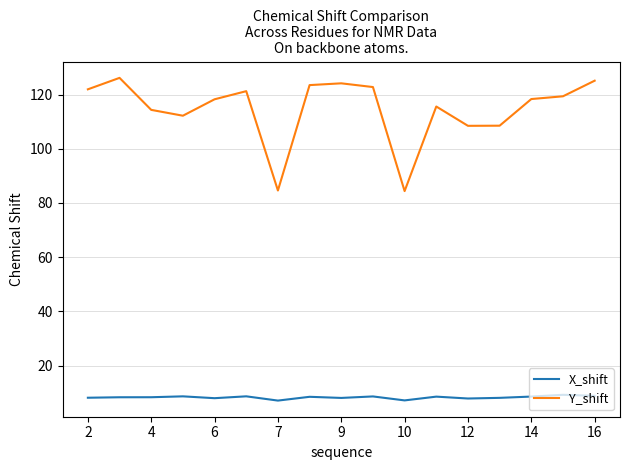

Which series has the largest total across all categories?

Y_shift